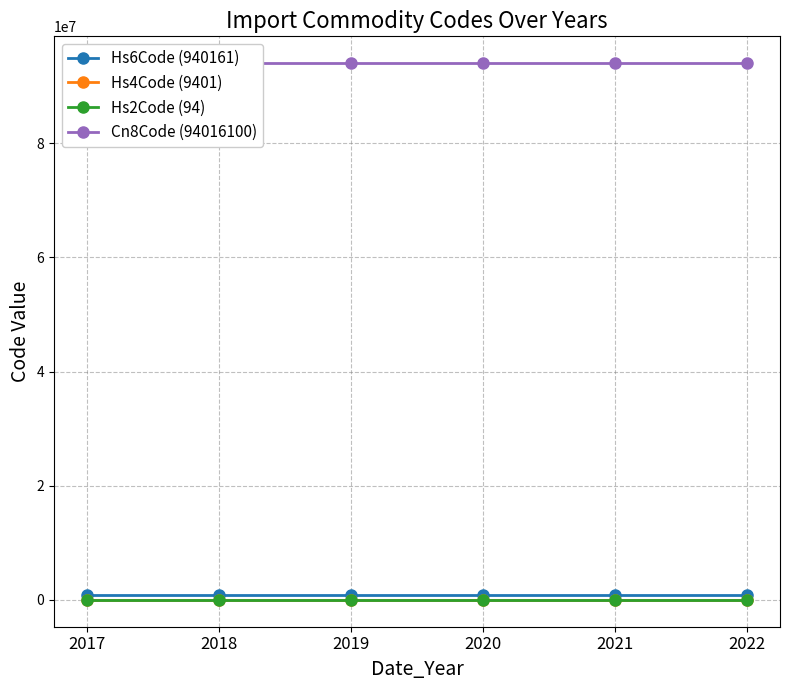

Reading right to left, transcribe all the data shown in this chart.

Hs6Code (940161): 940161	940161	940161	940161	940161	940161
Hs4Code (9401): 9401	9401	9401	9401	9401	9401
Hs2Code (94): 94	94	94	94	94	94
Cn8Code (94016100): 94016100	94016100	94016100	94016100	94016100	94016100